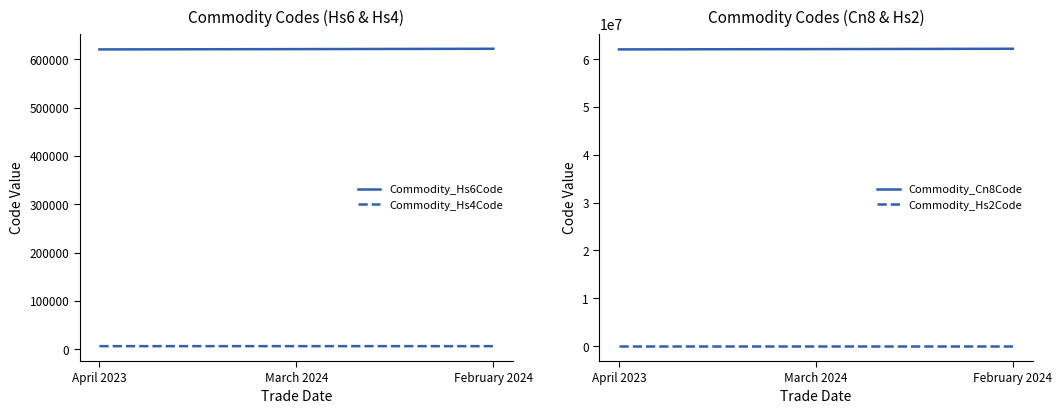

What is the total value across all series at April 2023?

62670695